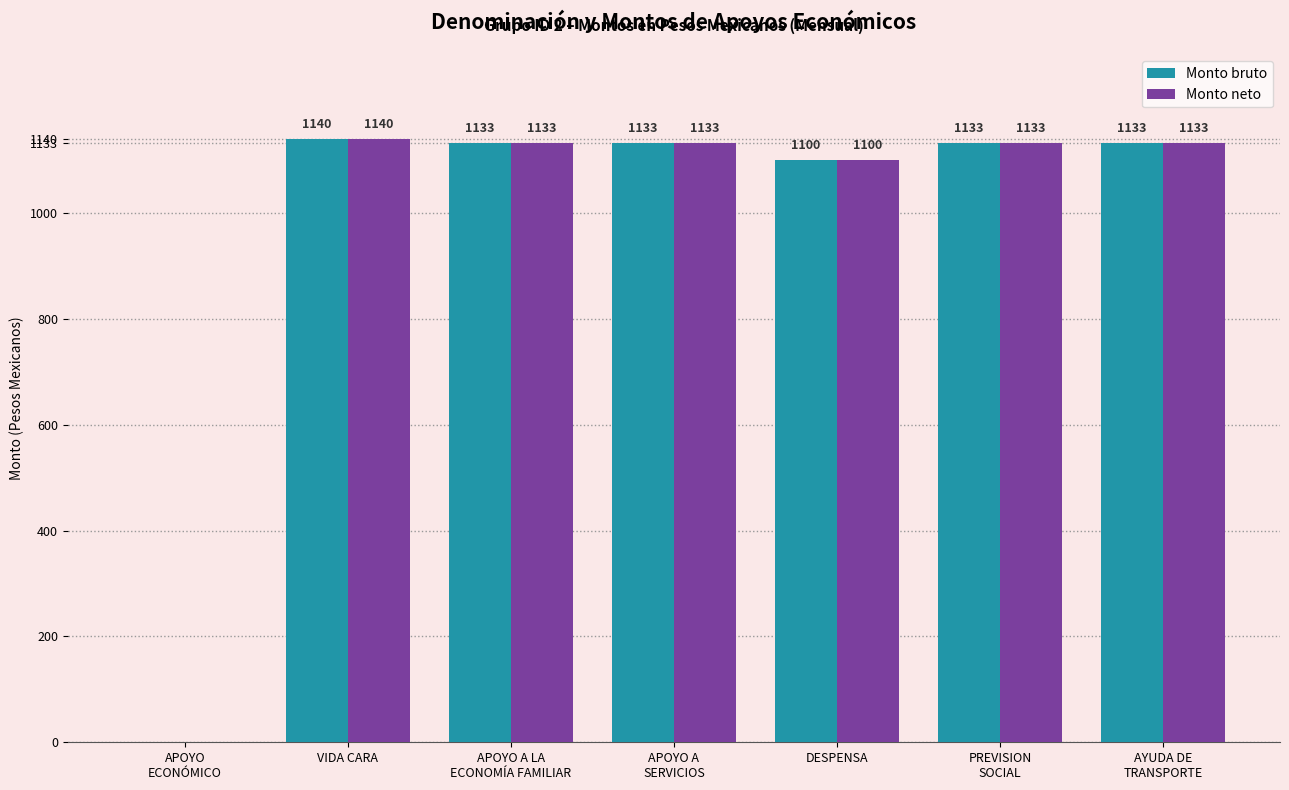

What is the total value across all series at AYUDA DE
TRANSPORTE?

2266